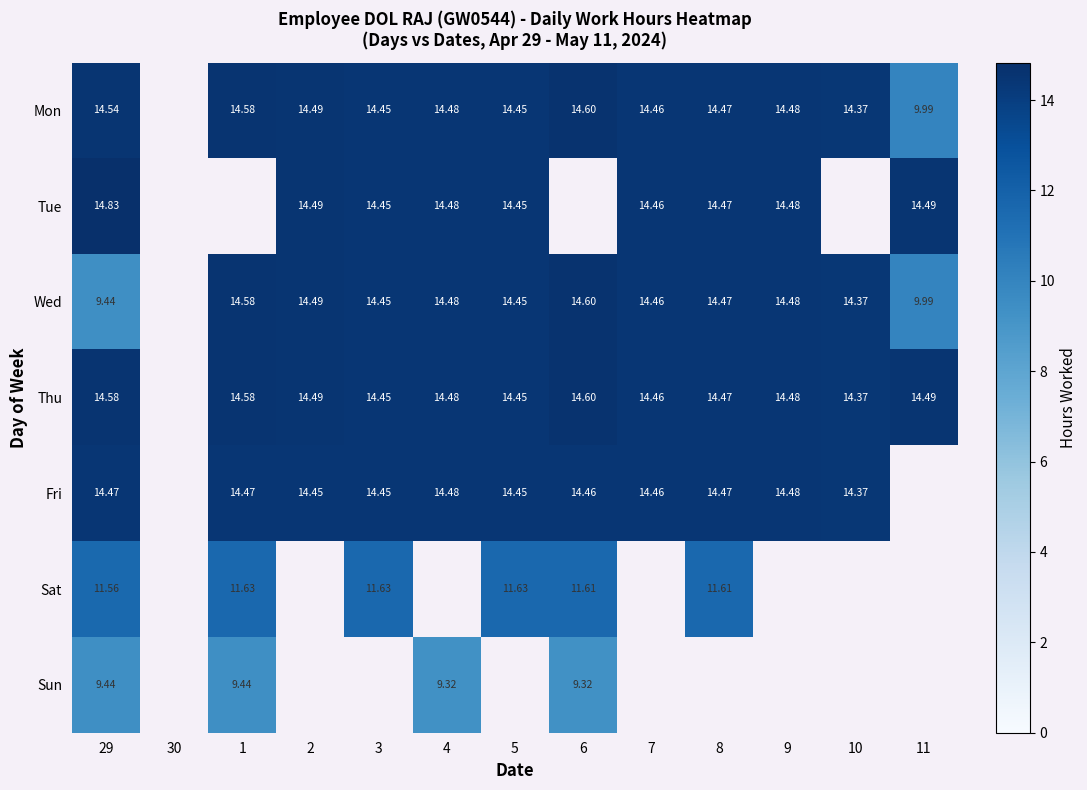

Is the value of Wed at 2 greater than the value of Tue at 5?

Yes